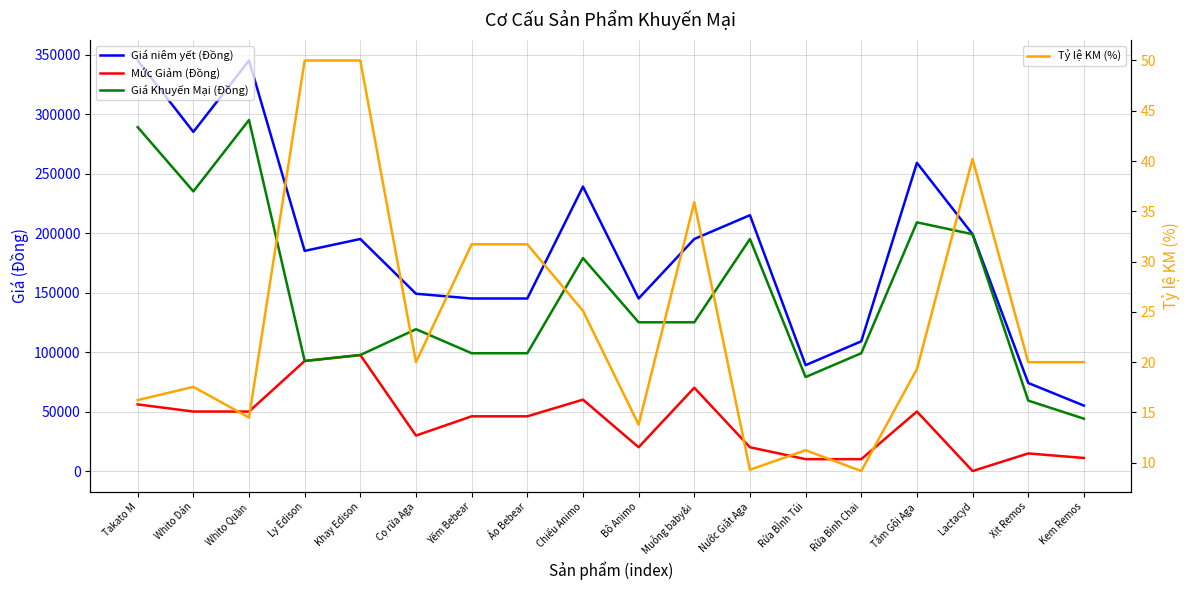

True or false: Giá Khuyến Mại (Đồng) and Giá niêm yết (Đồng) intersect in this chart.

False